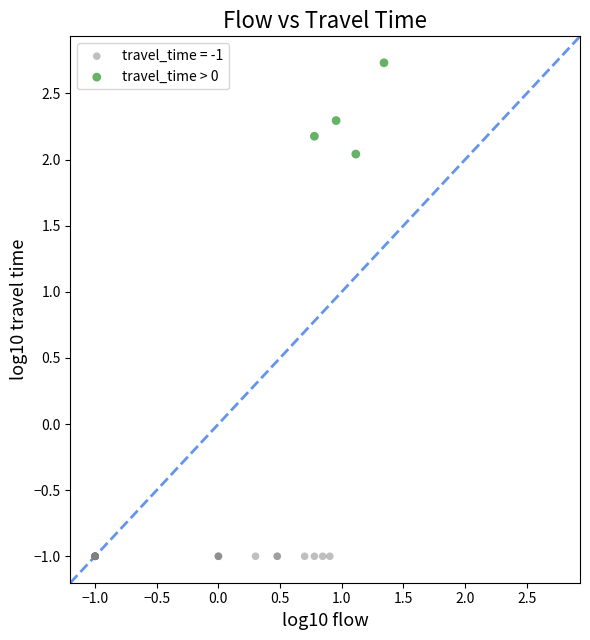

Which series reaches the minimum Y coordinate?

travel_time = -1